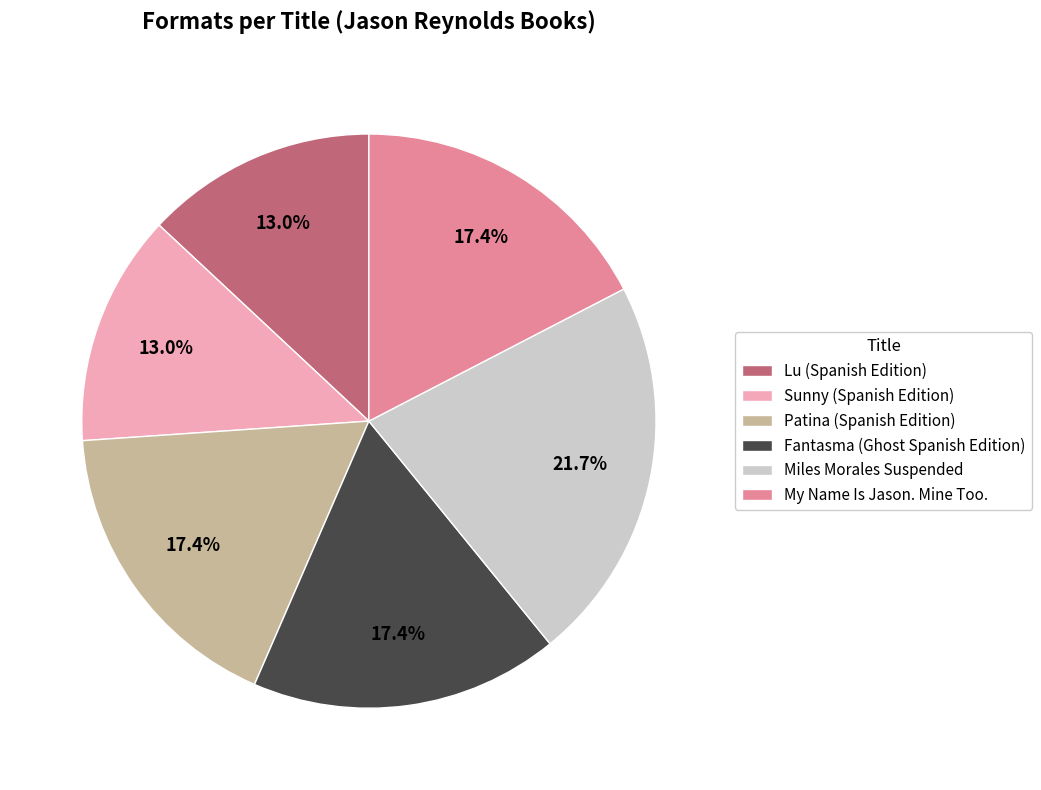

How many slices are in this pie chart?

6